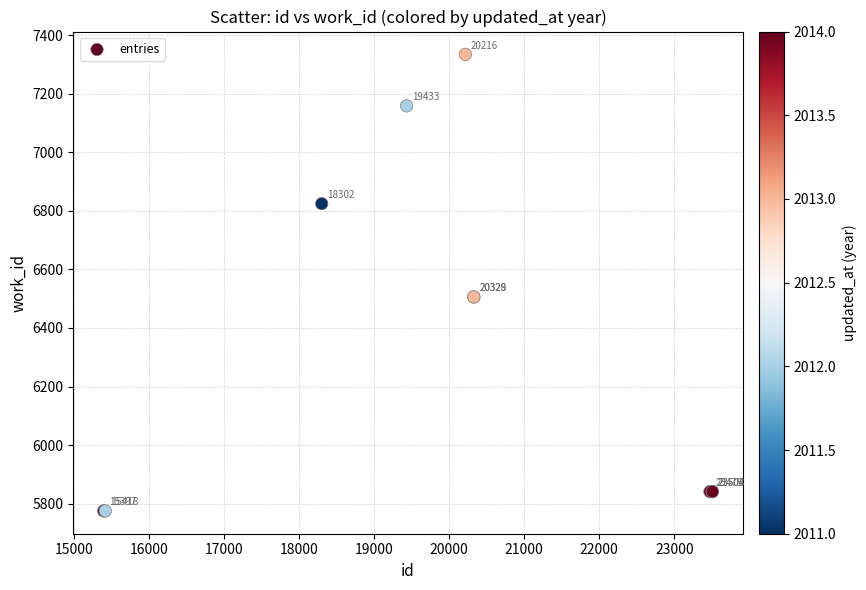

What Y value in the scatter plot is closest to 6555?

6506